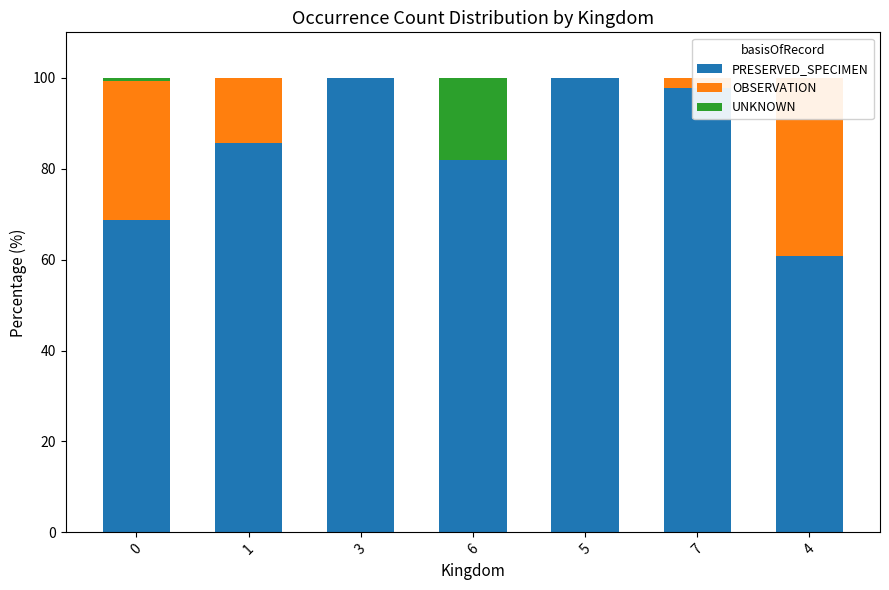

How many data points in PRESERVED_SPECIMEN are above 85?

4